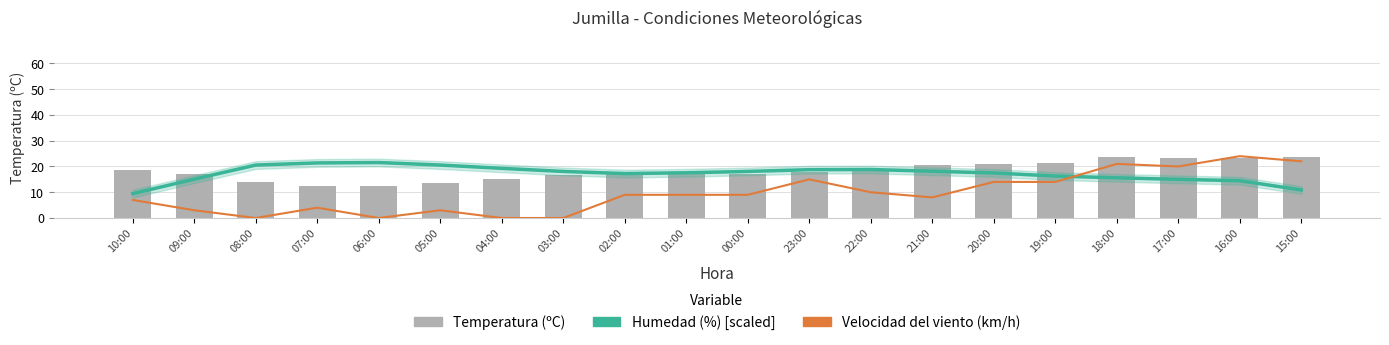

How many data points in Temperatura (ºC) are above 18?

9